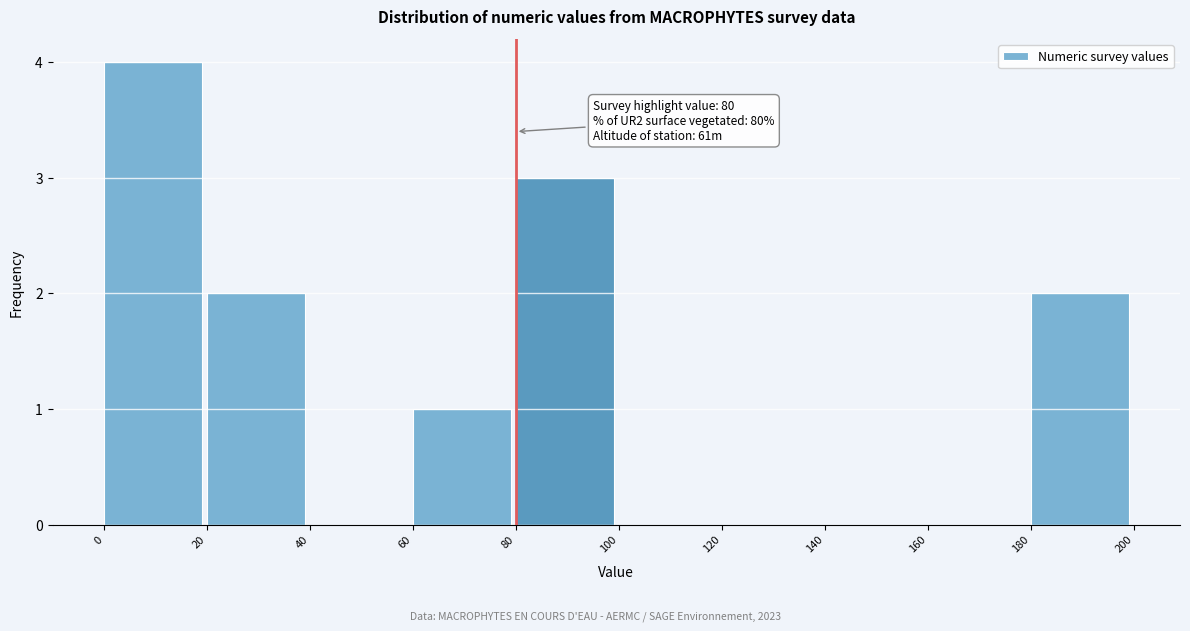

Over which range of the x-axis is the bar tallest?

0 to 20